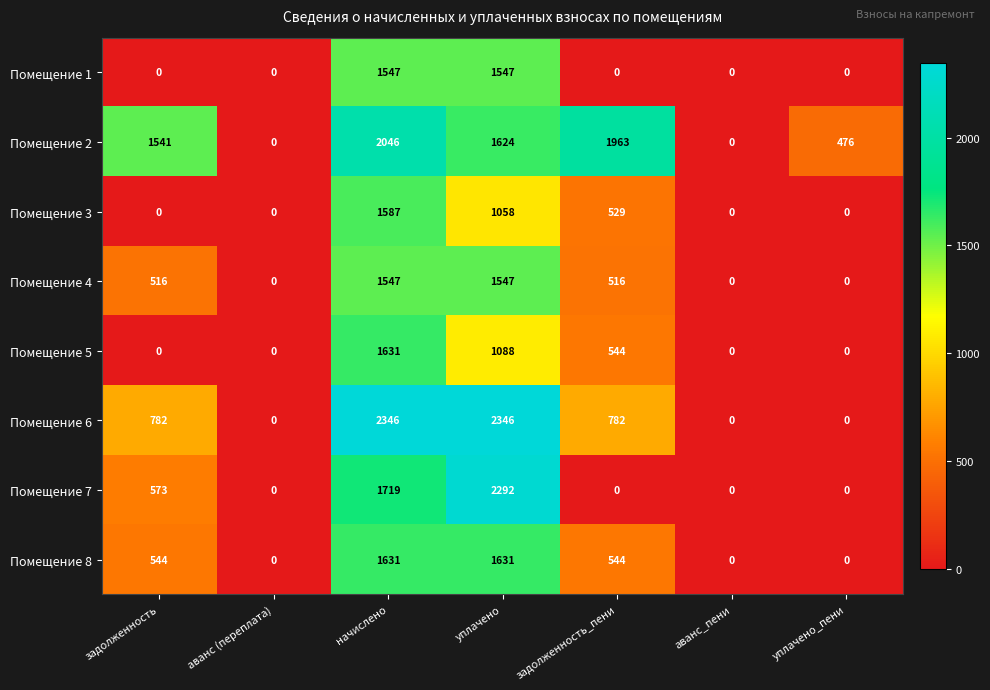

What is the greatest value displayed?

2346